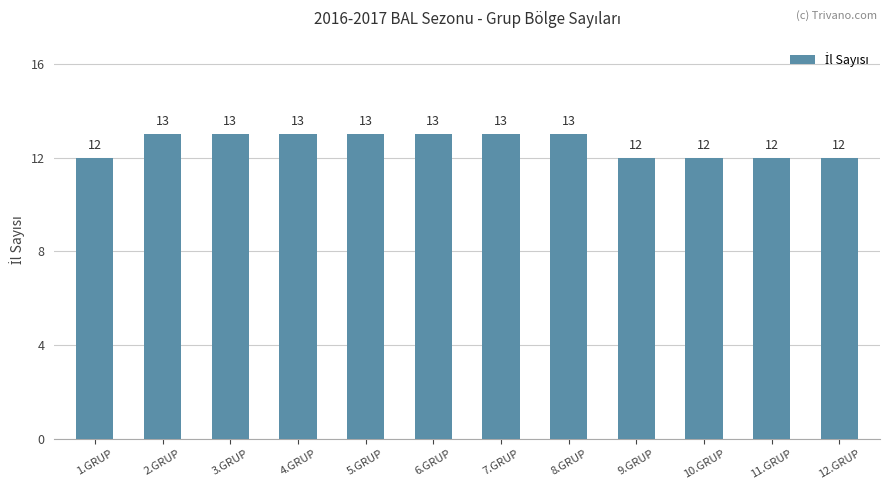

What is the value of the 4th bar from the left?

13